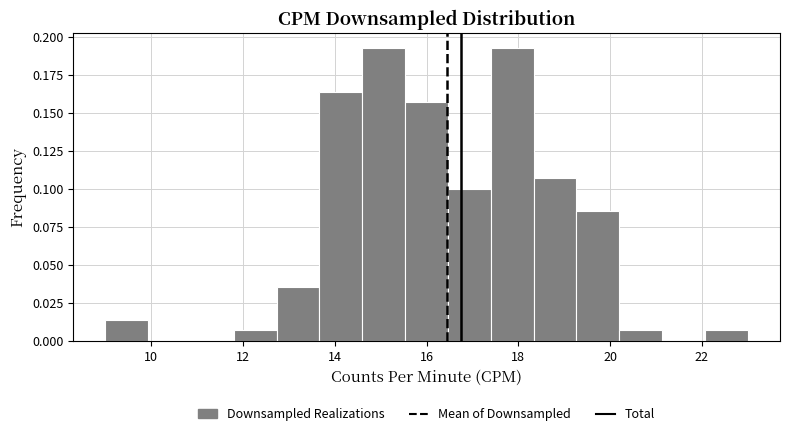

Reading left to right, list every bar in this chart as the range it spans on the x-axis followed by its height. Neither the bar edges nor the heights are printed on the chart, so give them approximately, as read against the axes.

9.0 to 10.0: 0.015
10.0 to 10.8: 0
10.8 to 11.8: 0
11.8 to 12.8: 0.005
12.8 to 13.6: 0.035
13.6 to 14.6: 0.165
14.6 to 15.6: 0.195
15.6 to 16.4: 0.155
16.4 to 17.4: 0.100
17.4 to 18.4: 0.195
18.4 to 19.2: 0.105
19.2 to 20.2: 0.085
20.2 to 21.2: 0.005
21.2 to 22.0: 0
22.0 to 23.0: 0.005